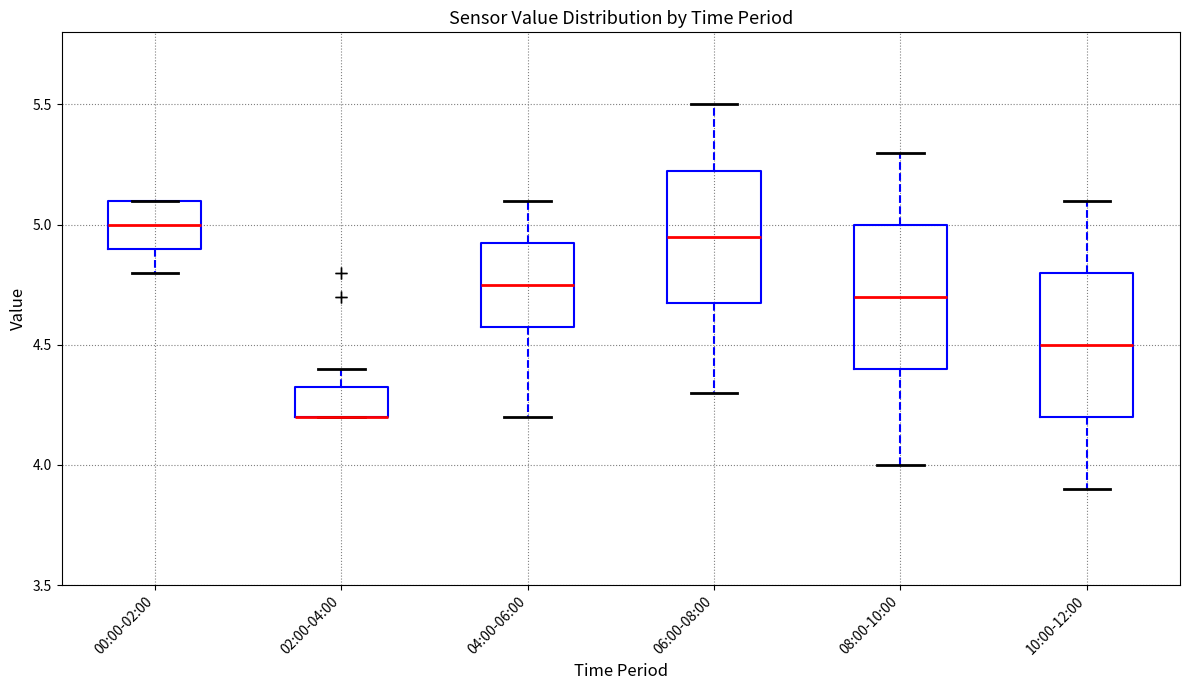

Reading left to right, transcribe this box plot: for each box, give where its median line is, the range the box spans, and where its two whiskers end, as read against the y-axis. The values are not printed on the chart, so give them approximately, as read against the axis.

00:00-02:00: median 5.00, box 4.90 to 5.10, whiskers 4.80 to 5.10
02:00-04:00: median 4.20 (drawn on the box's lower edge), box 4.20 to 4.35, whiskers 4.20 to 4.40
04:00-06:00: median 4.75, box 4.60 to 4.95, whiskers 4.20 to 5.10
06:00-08:00: median 4.95, box 4.70 to 5.25, whiskers 4.30 to 5.50
08:00-10:00: median 4.70, box 4.40 to 5.00, whiskers 4.00 to 5.30
10:00-12:00: median 4.50, box 4.20 to 4.80, whiskers 3.90 to 5.10